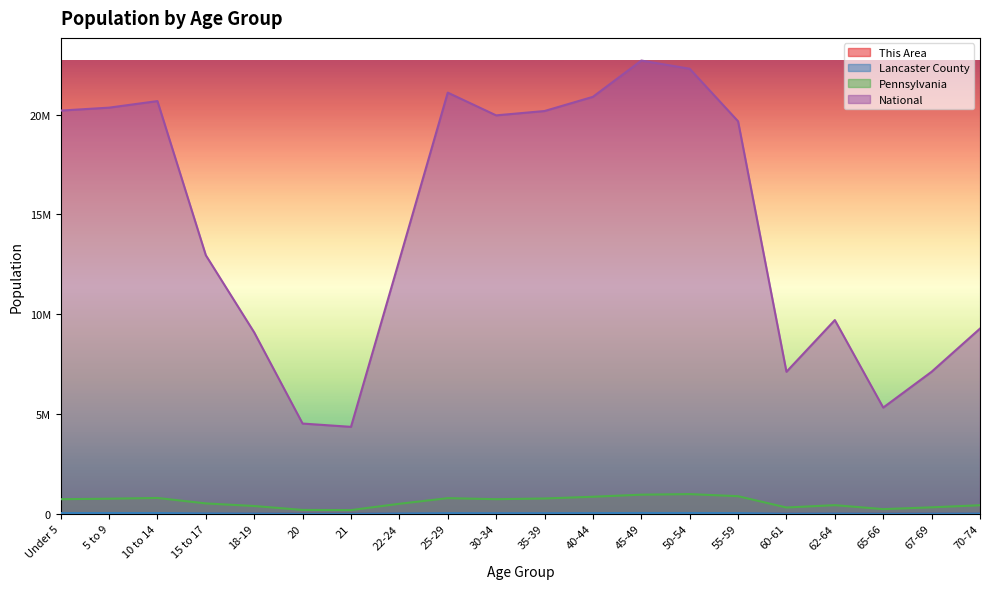

Between 25-29 and 40-44, which is larger?

25-29